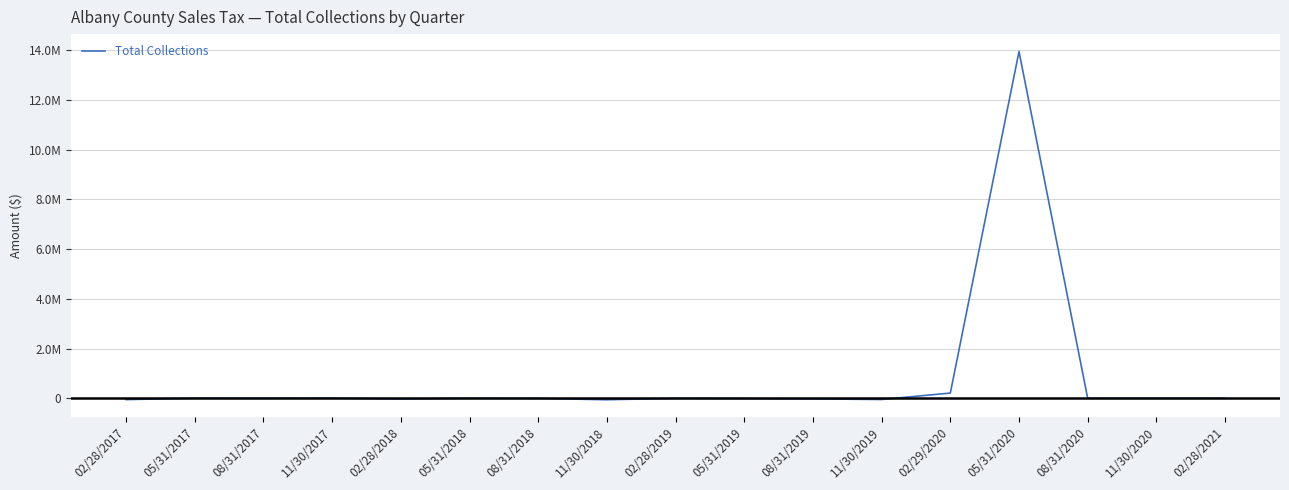

What position from the right is 11/30/2019?

6